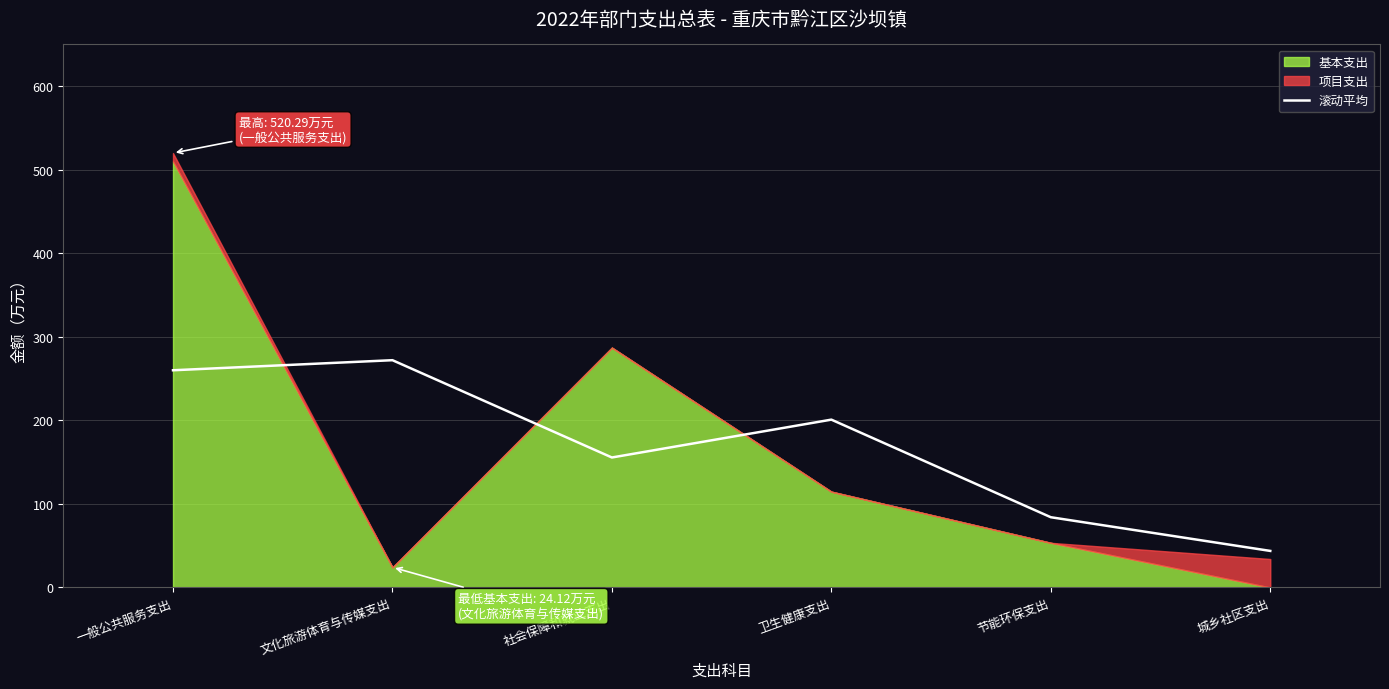

Between 文化旅游体育与传媒支出 and 社会保障和就业支出, which is larger?

文化旅游体育与传媒支出